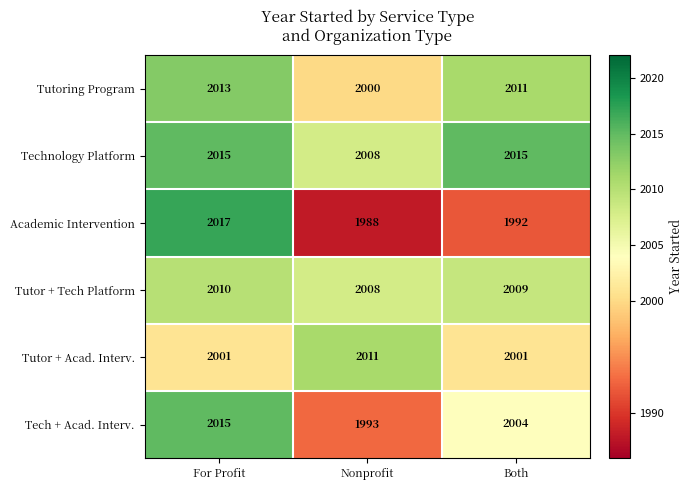

At Both, list the series in order from smallest to largest.

Academic Intervention, Tutor + Acad. Interv., Tech + Acad. Interv., Tutor + Tech Platform, Tutoring Program, Technology Platform